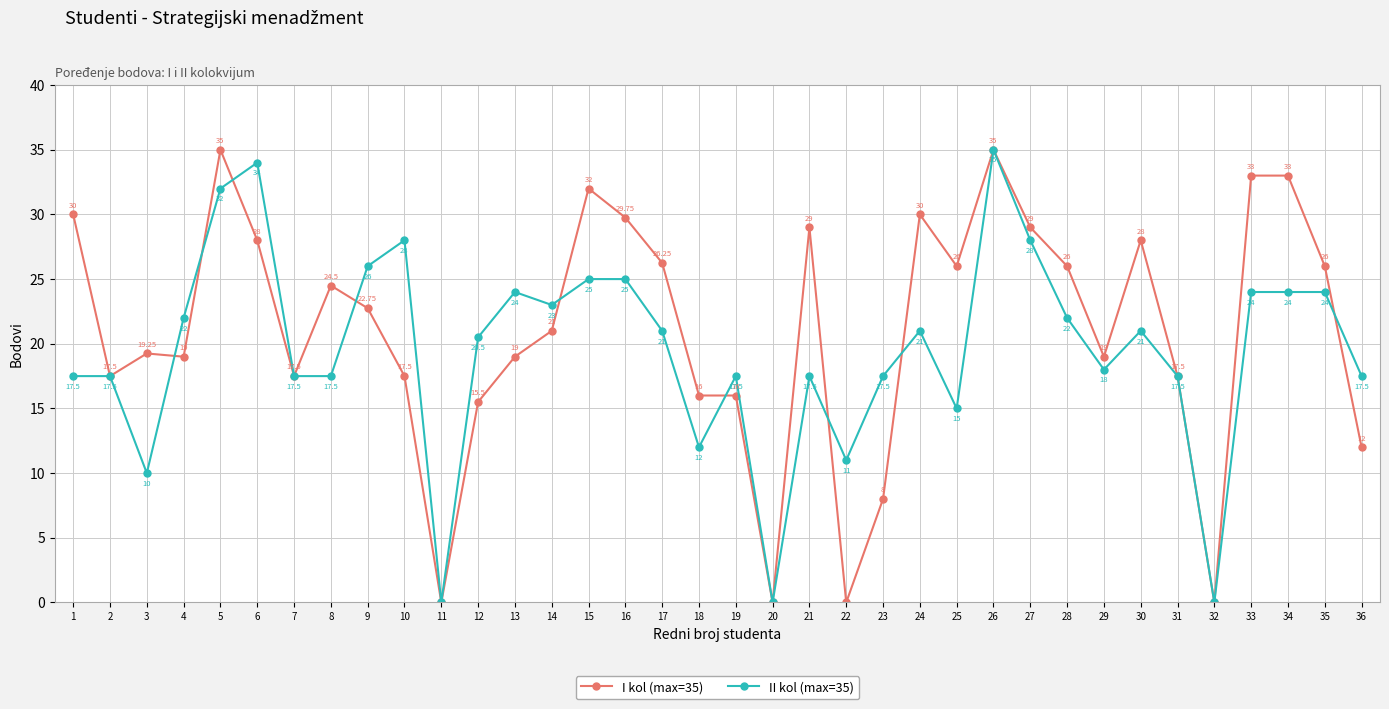

Rank the series by their average value, from highest to lowest.

I kol (max=35), II kol (max=35)